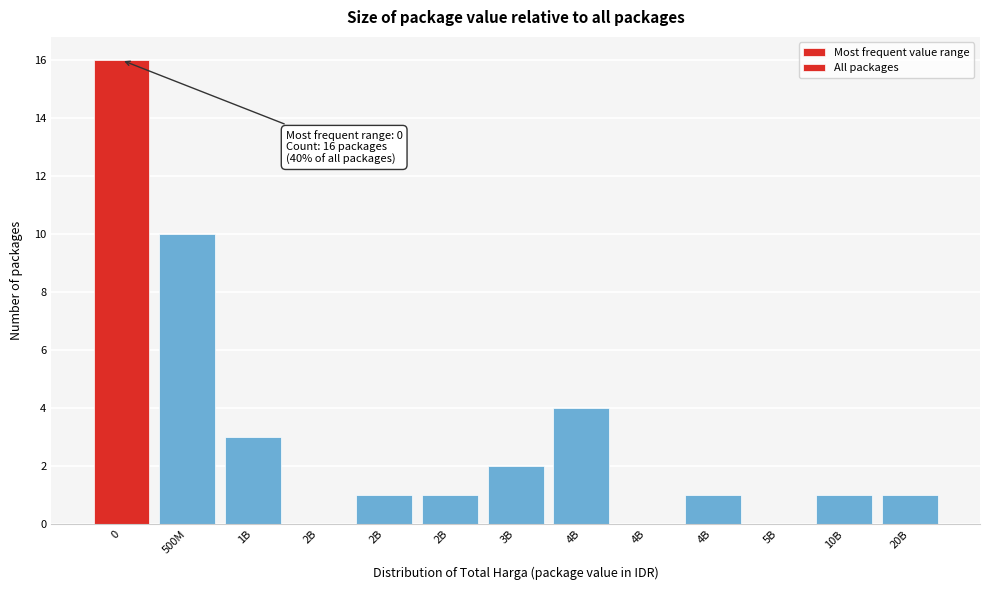

Count the number of categories in the chart.

13